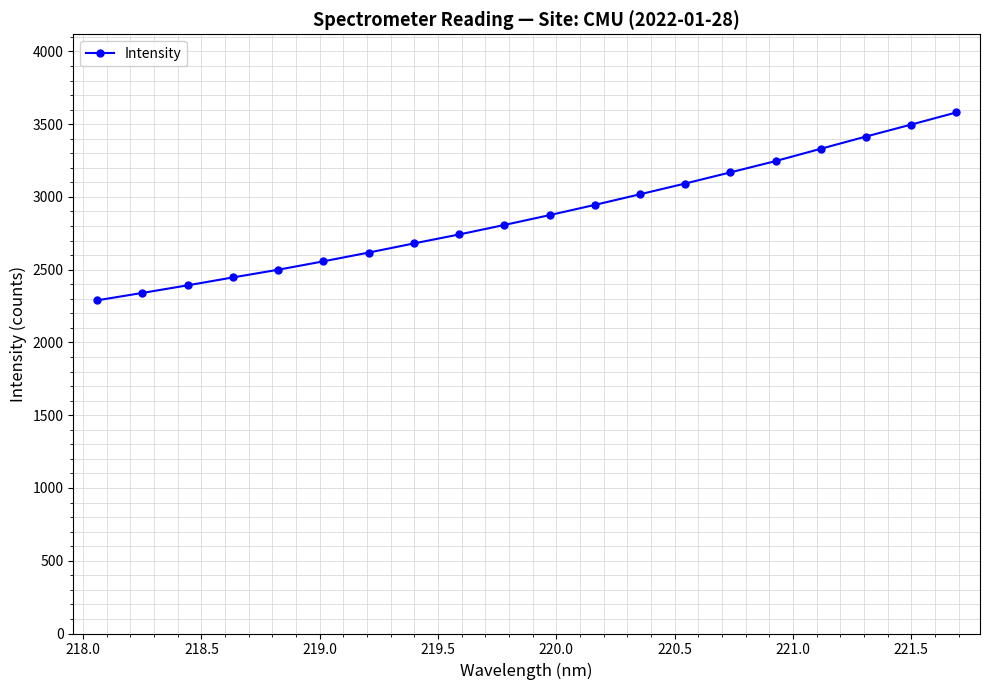

What is the sum of all values?

57544.2